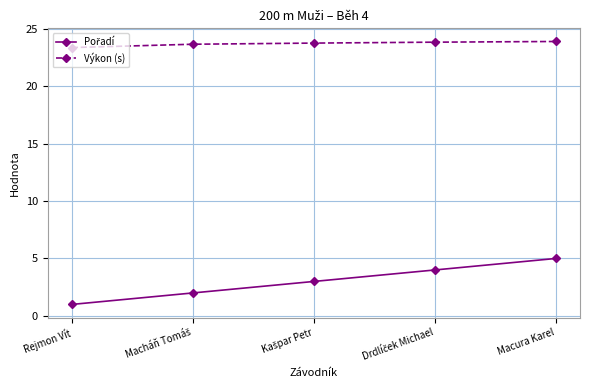

Is it true that Výkon (s) equals 23.4 at Rejmon Vít?

True